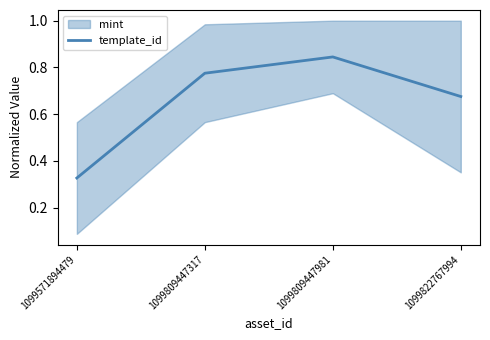

What is the maximum value shown in the chart?

0.8